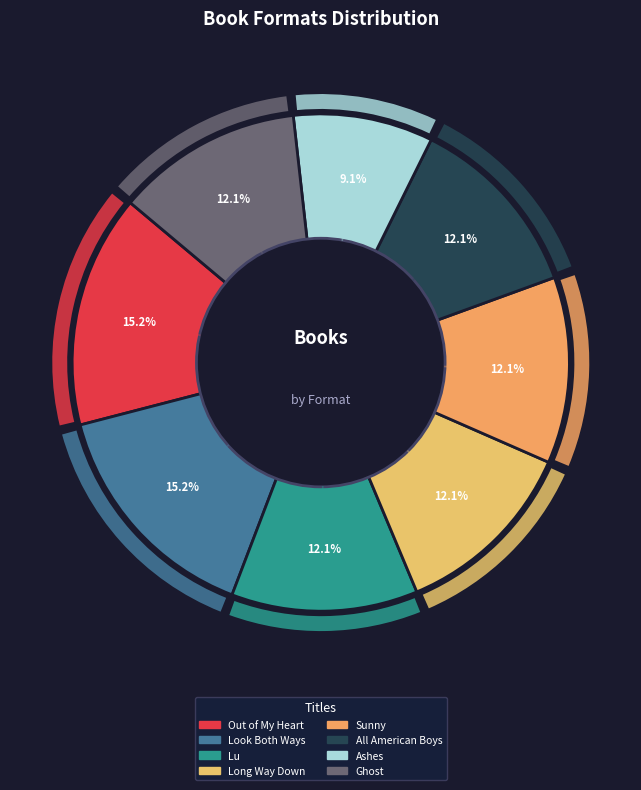

What percentage is NOT represented by Sunny?

87.9%